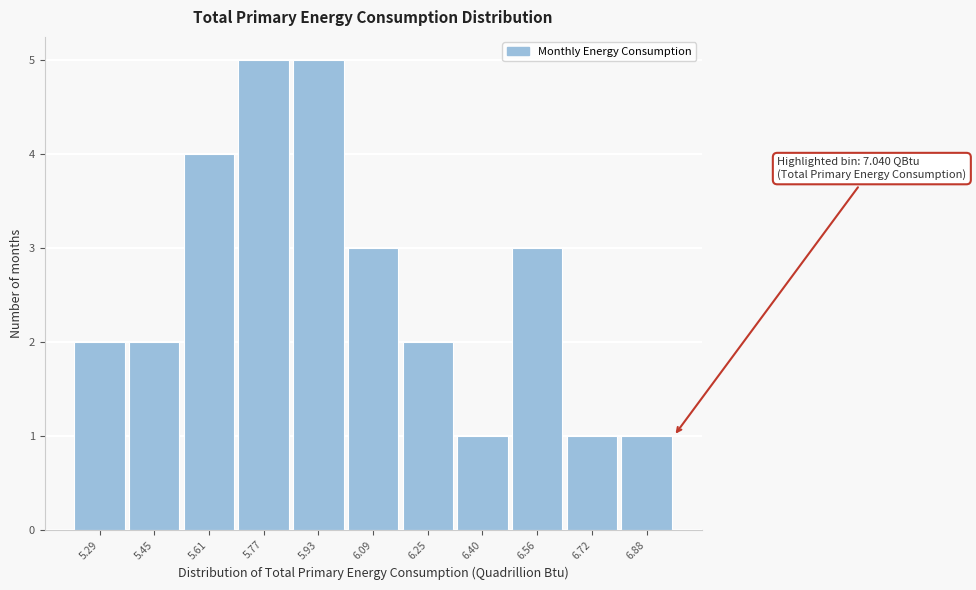

Reading left to right, transcribe all the data shown in this chart.

5.29=2	5.45=2	5.61=4	5.77=5	5.93=5	6.09=3	6.25=2	6.40=1	6.56=3	6.72=1	6.88=1